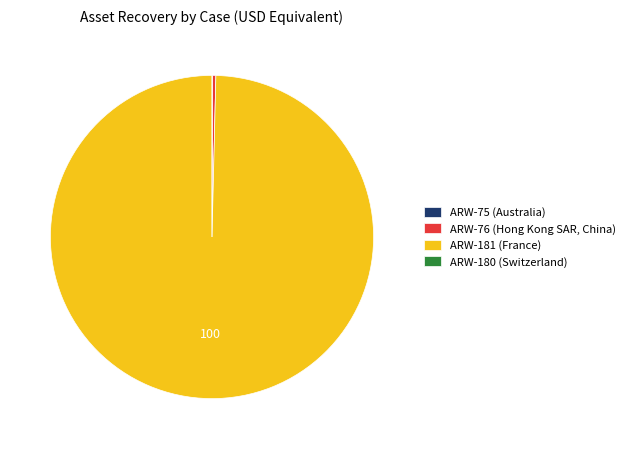

Is it true that ARW-181 (France) is 92% of the pie?

False